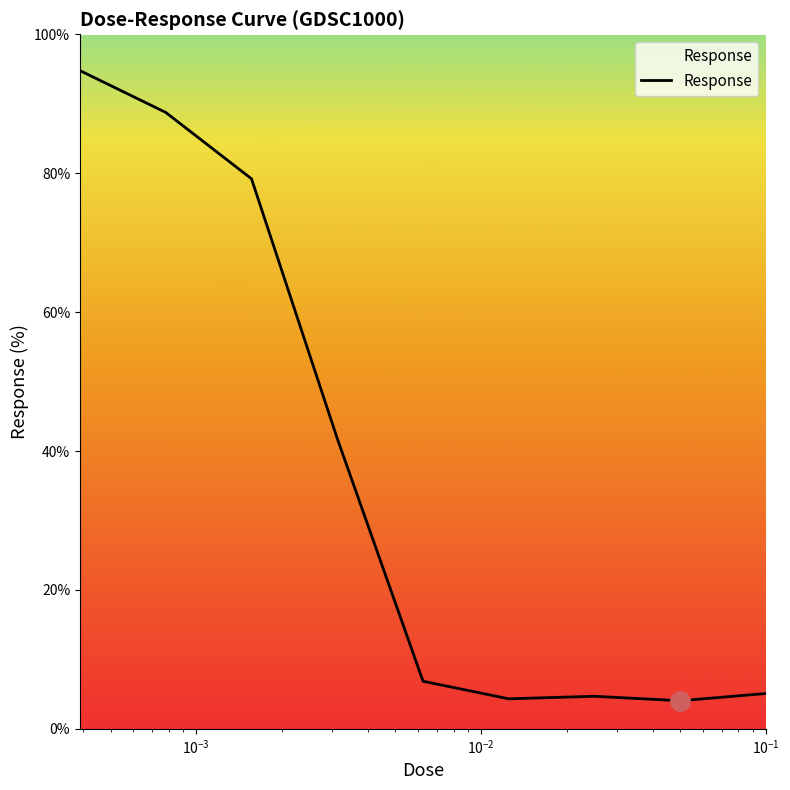

What is the difference between the maximum and minimum values?

90.7